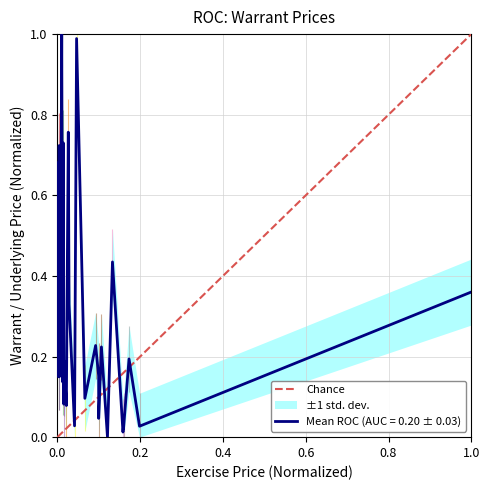

Does the chart have visible grid lines?

Yes